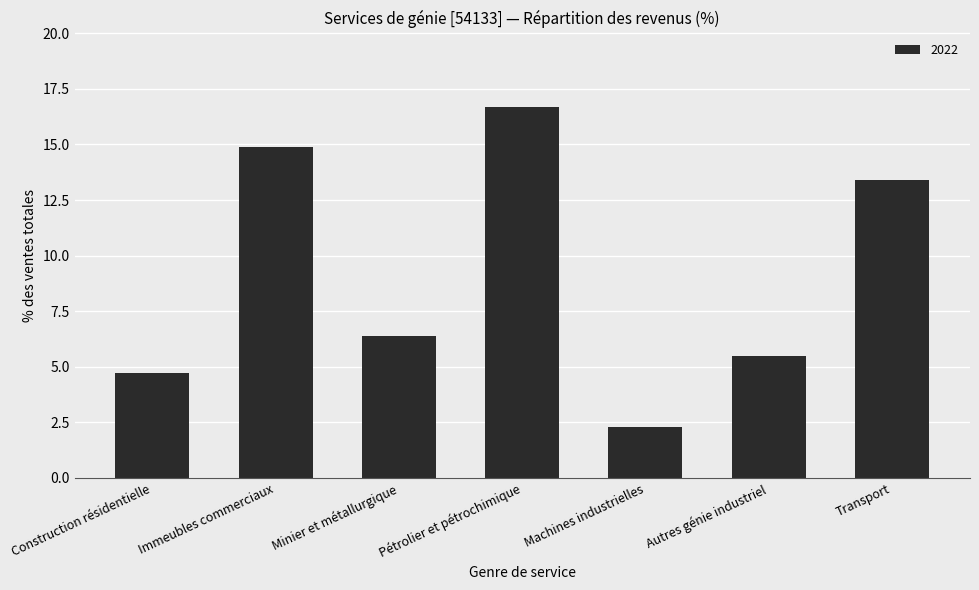

What is the maximum value shown in the chart?

16.7